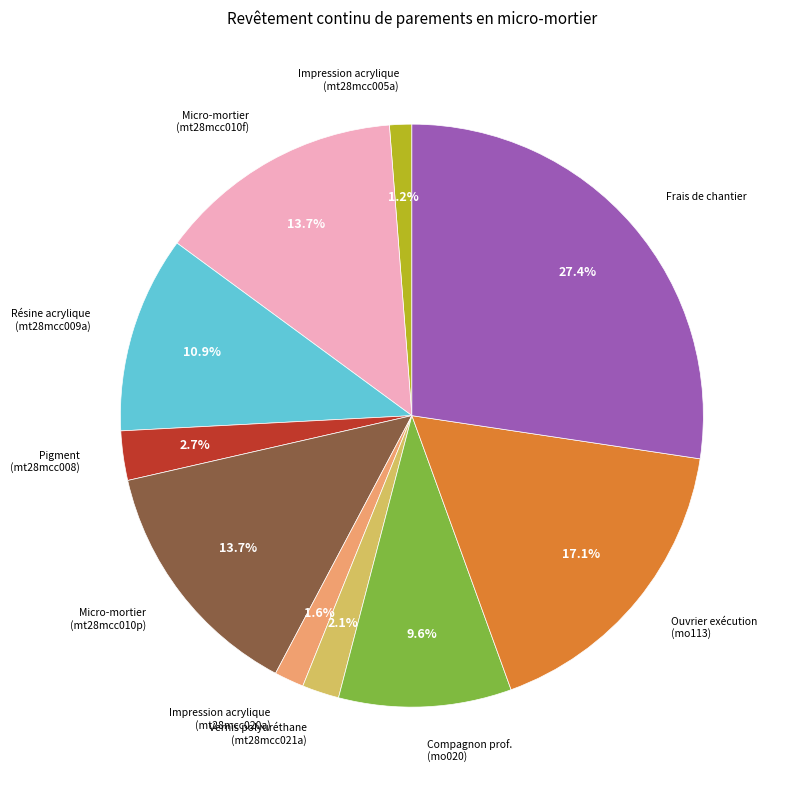

Does any single category account for the majority?

No